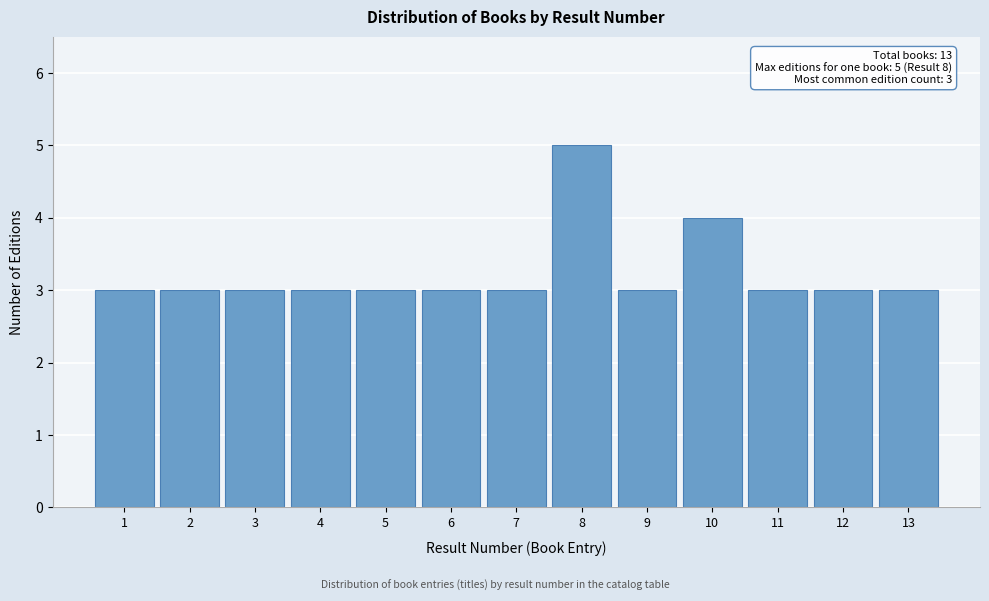

Reading left to right, what are all the values shown in this chart?

3	3	3	3	3	3	3	5	3	4	3	3	3